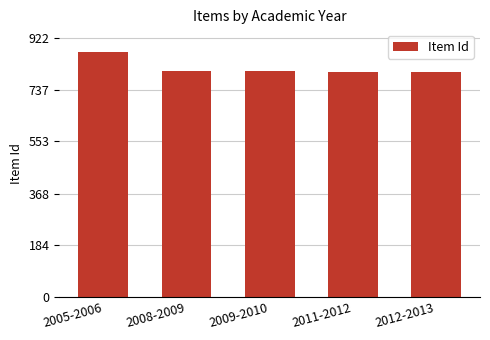

What is the label of the 1st bar from the right?

2012-2013